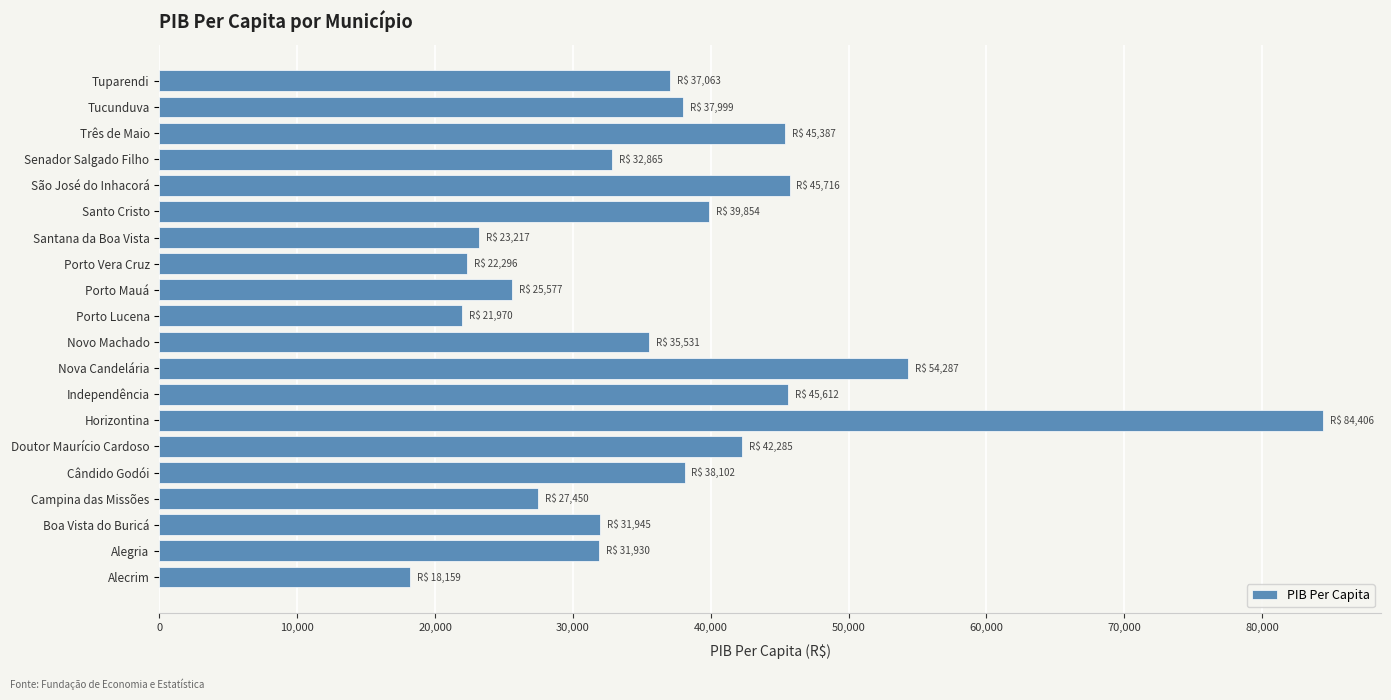

How many values are below 37062?

10